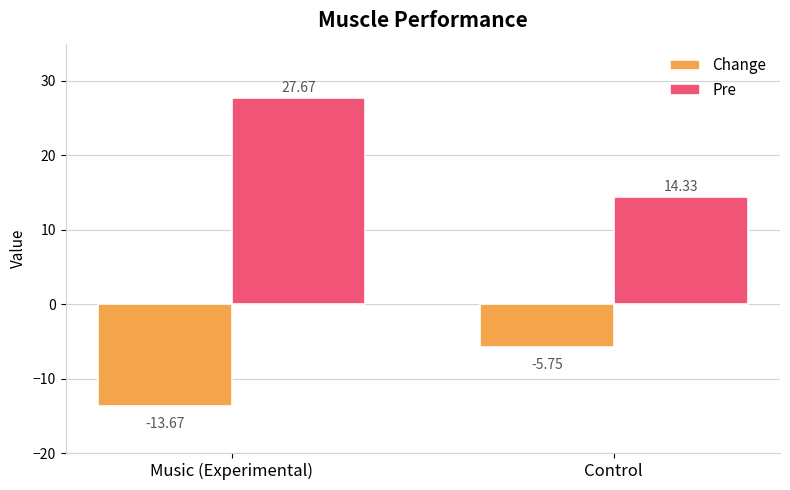

At how many categories does at least one series exceed 16?

1